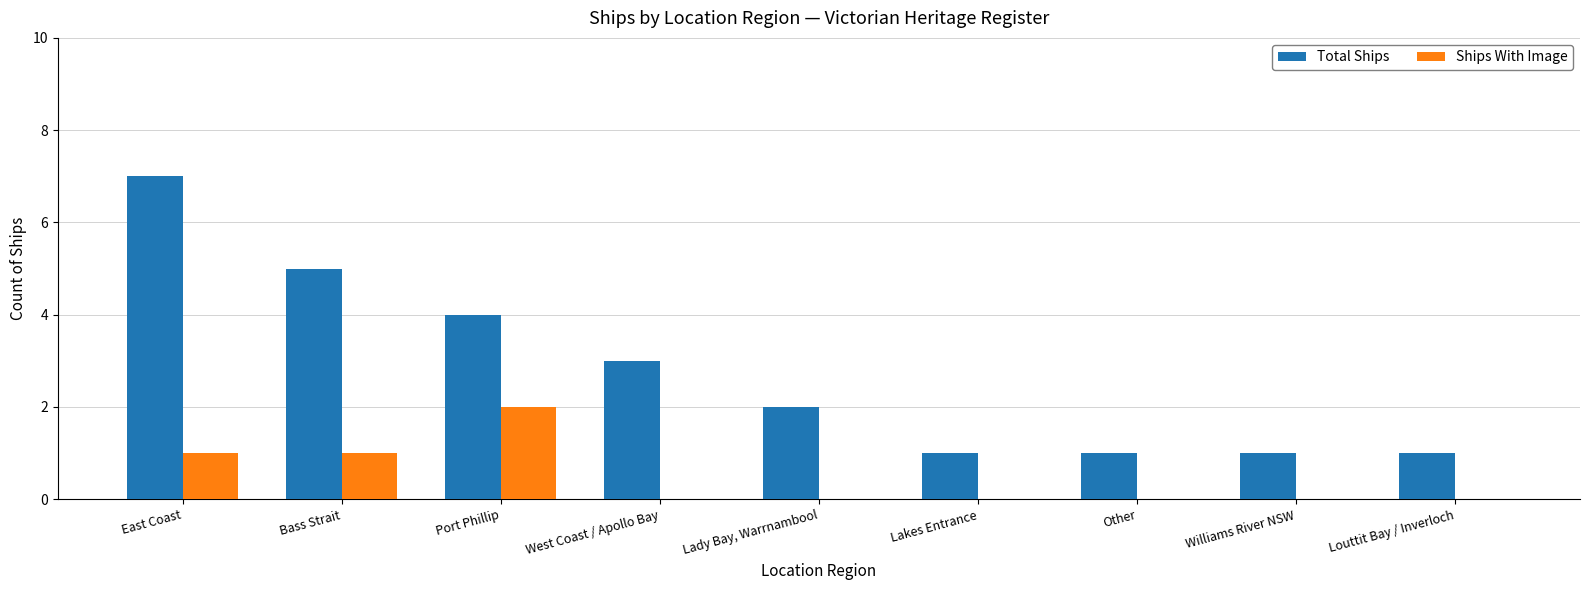

Which series has the largest total across all categories?

Total Ships